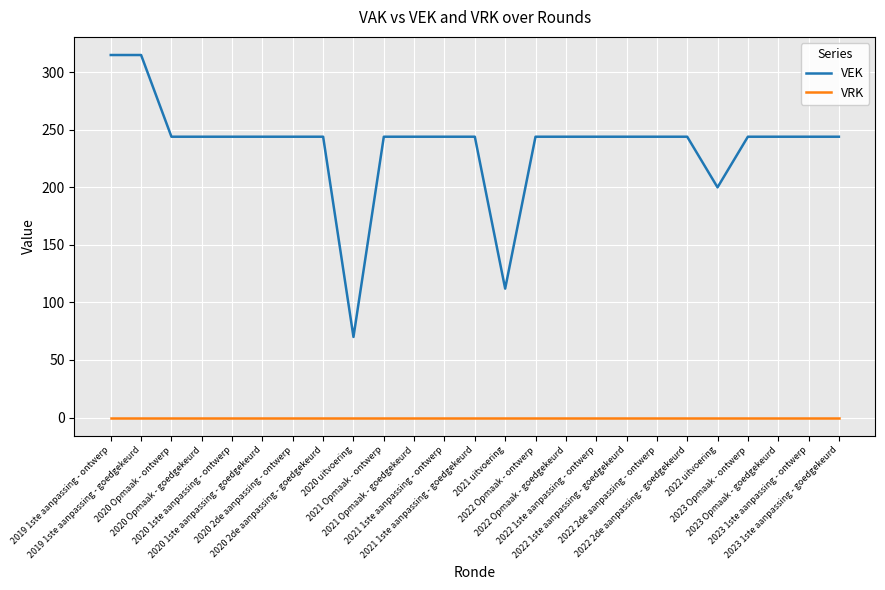

Which series has the widest spread of values?

VEK